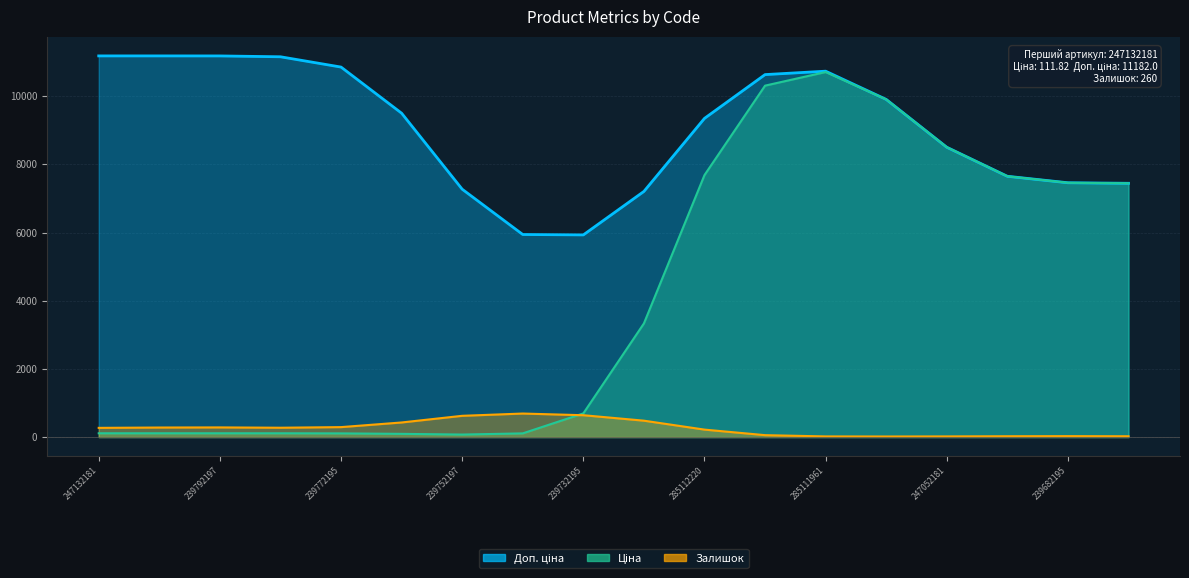

The Доп. ціна series shows 2653.9 at 247132180. True or false?

False